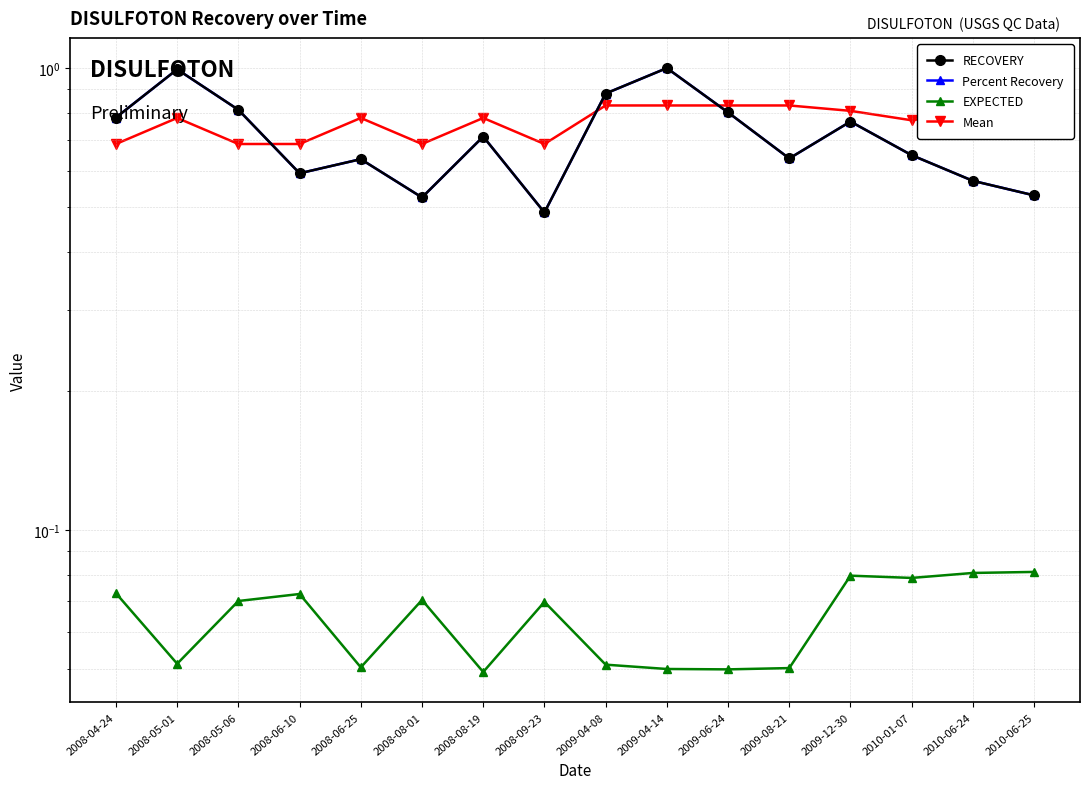

How many EXPECTED values are between 0 and 1?

16